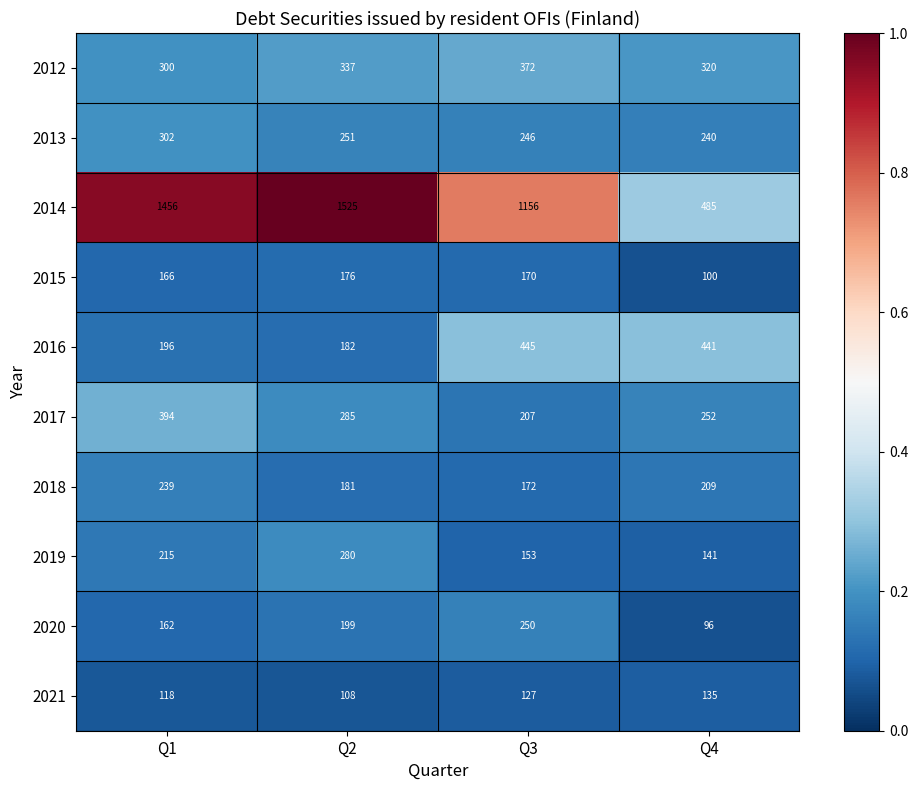

At which label does 2020 reach its minimum?

Q4